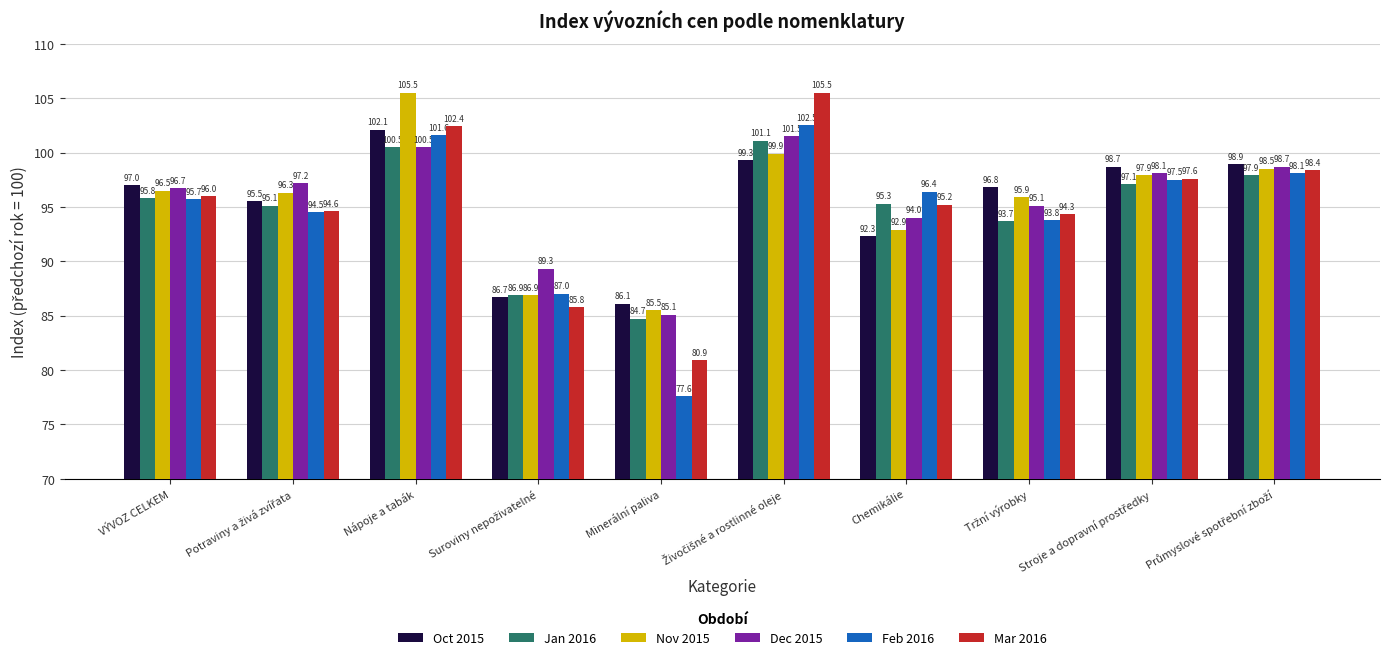

Reading right to left, transcribe all the data shown in this chart.

Oct 2015: 98.9	98.7	96.8	92.3	99.3	86.1	86.7	102.1	95.5	97.0
Jan 2016: 97.9	97.1	93.7	95.3	101.1	84.7	86.9	100.5	95.1	95.8
Nov 2015: 98.5	97.9	95.9	92.9	99.9	85.5	86.9	105.5	96.3	96.5
Dec 2015: 98.7	98.1	95.1	94.0	101.5	85.1	89.3	100.5	97.2	96.7
Feb 2016: 98.1	97.5	93.8	96.4	102.5	77.6	87.0	101.6	94.5	95.7
Mar 2016: 98.4	97.6	94.3	95.2	105.5	80.9	85.8	102.4	94.6	96.0